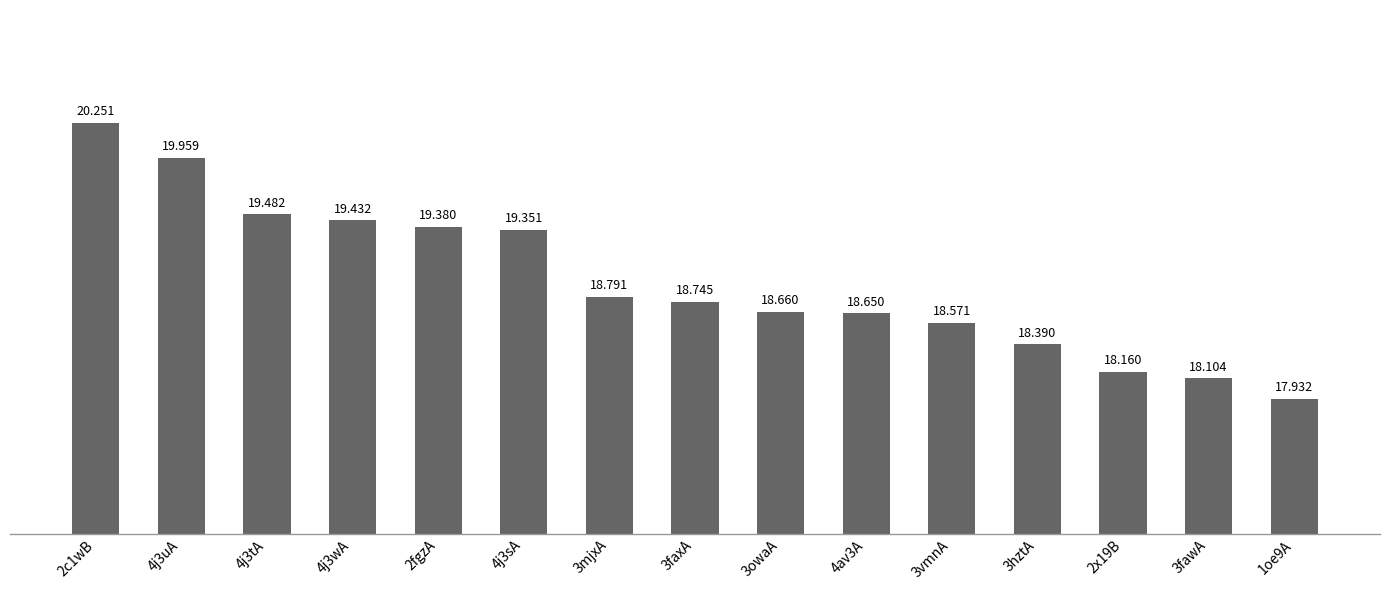

What position from the right is 3mjxA?

9